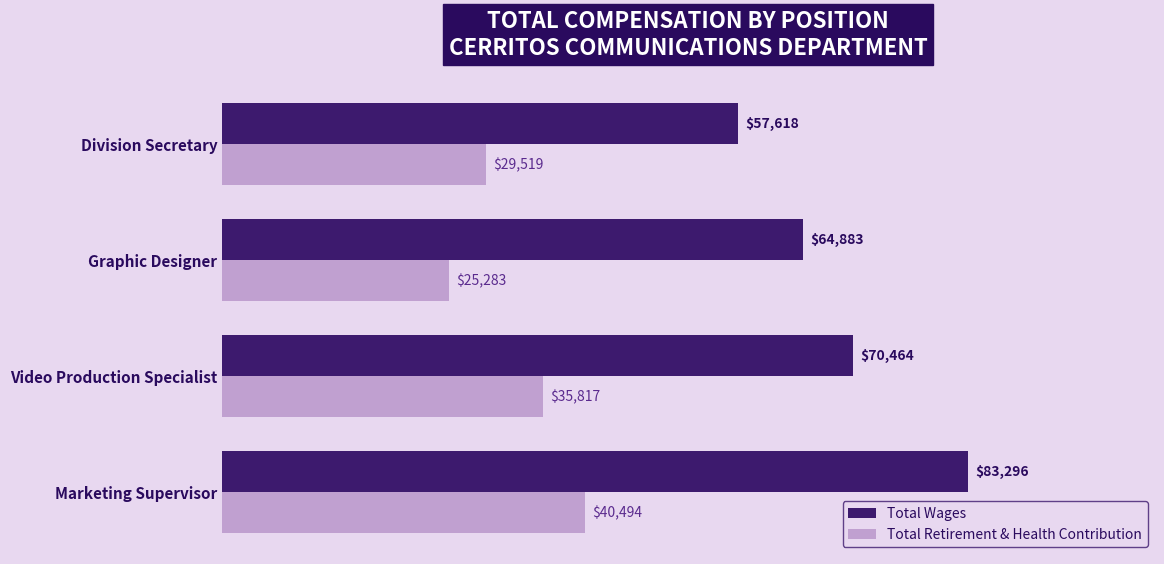

Is it true that Total Wages equals 70464 at Video Production Specialist?

True